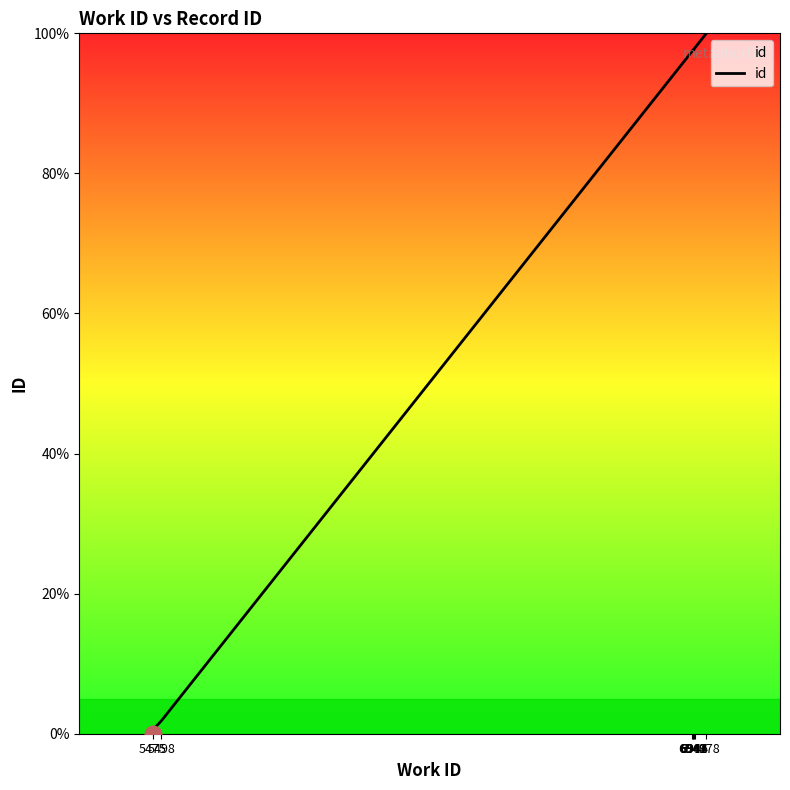

Rank the categories by value from highest to lowest.

6978, 6946, 6944, 6942, 6942, 6941, 6940, 5498, 5475, 5475